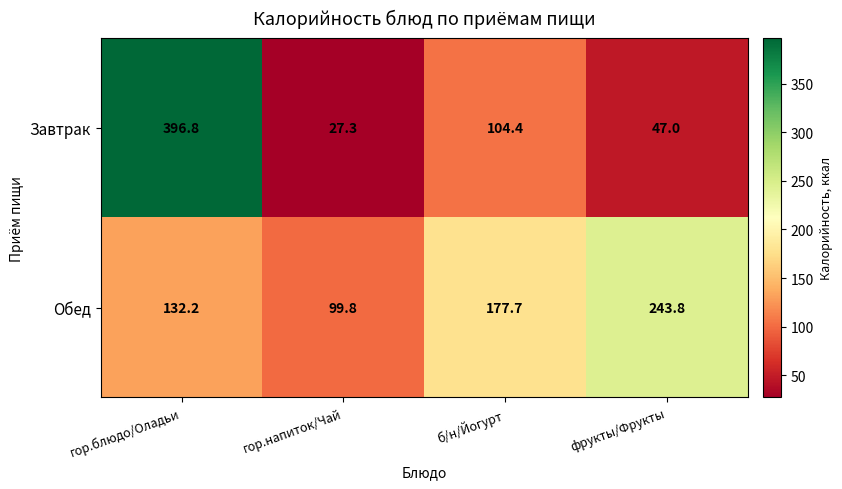

What is the sum of the Завтрак values at б/н/Йогурт and гор.блюдо/Оладьи?

501.2